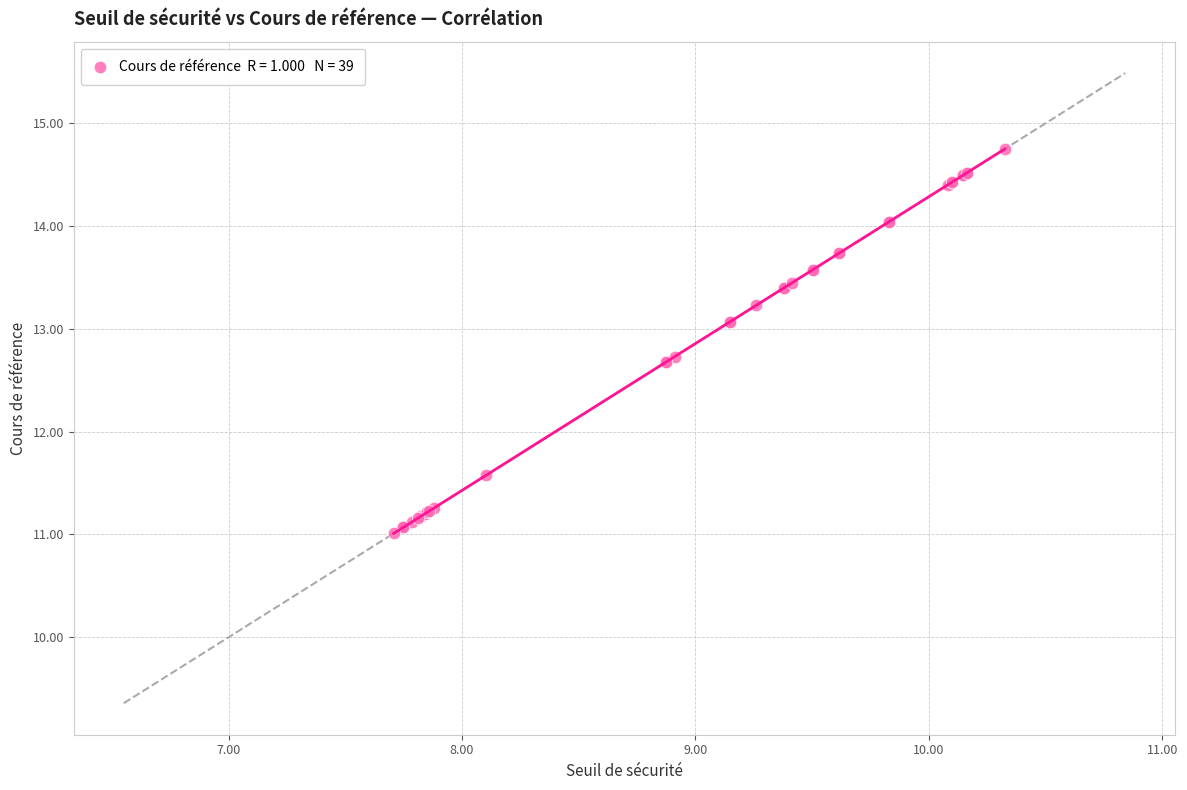

What Y value in the scatter plot is closest to 12?

11.6